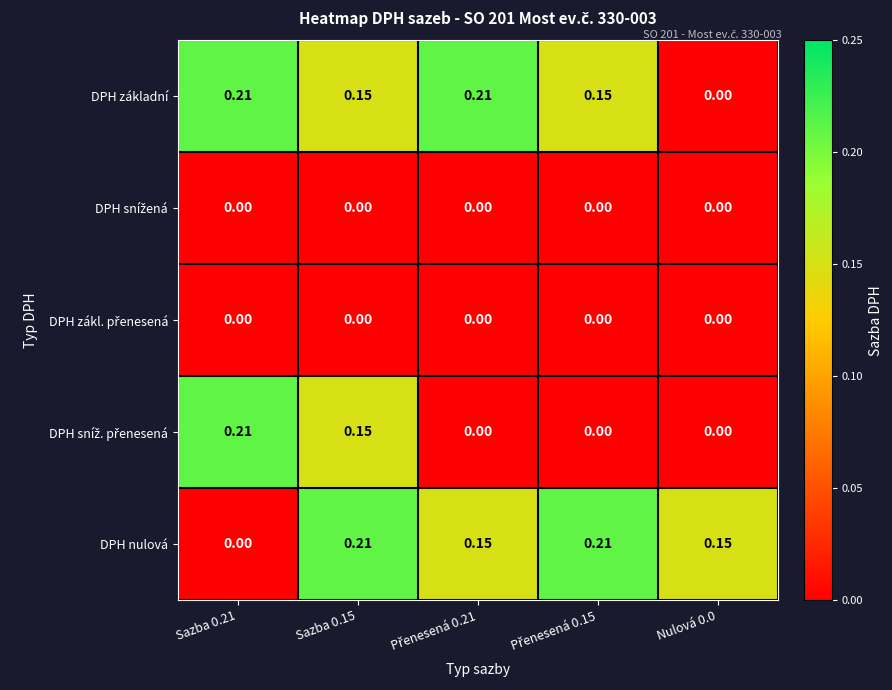

At how many categories does at least one series exceed 0?

5